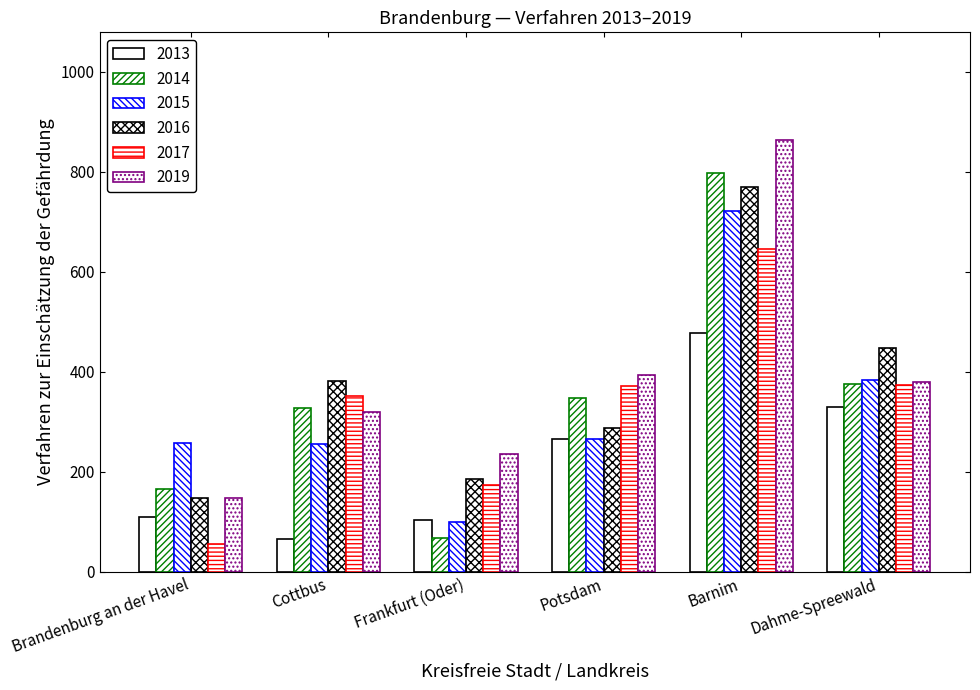

What is the sum of the 2013 values at Cottbus and Potsdam?

331